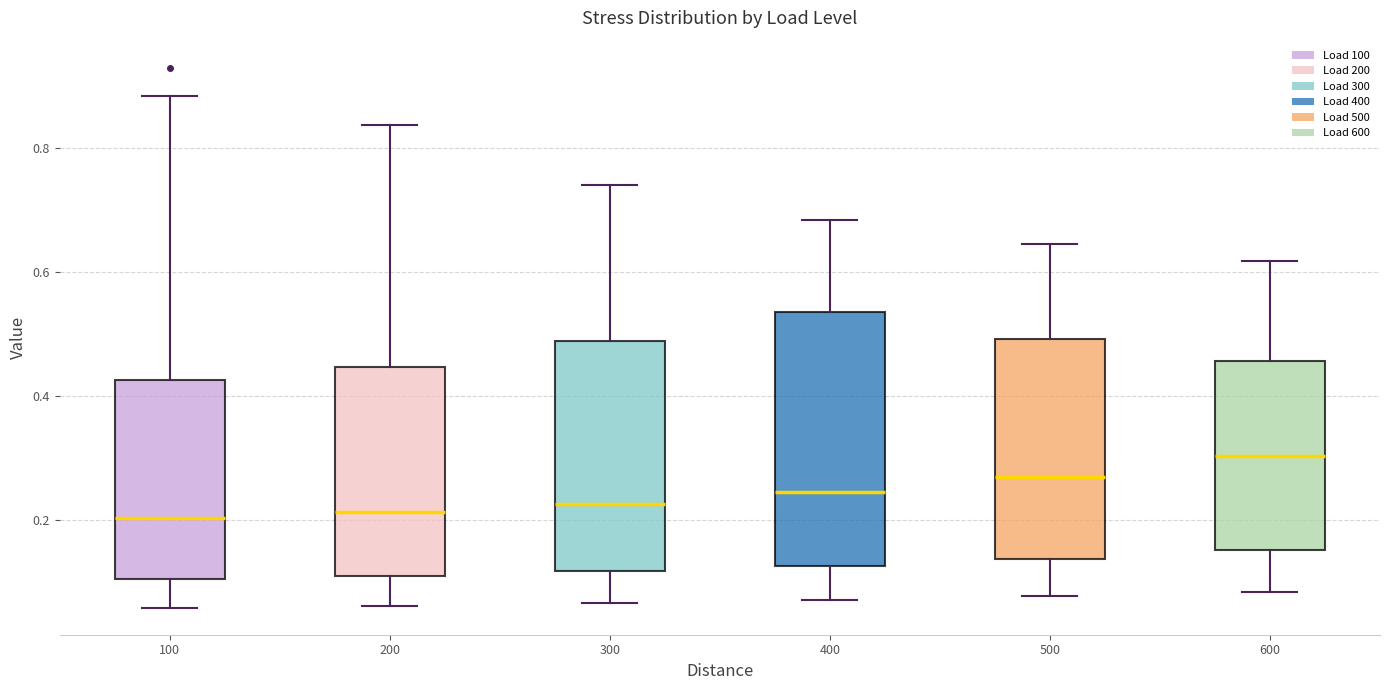

Comparing the boxes themselves (not the whiskers), which one is the tallest?

400